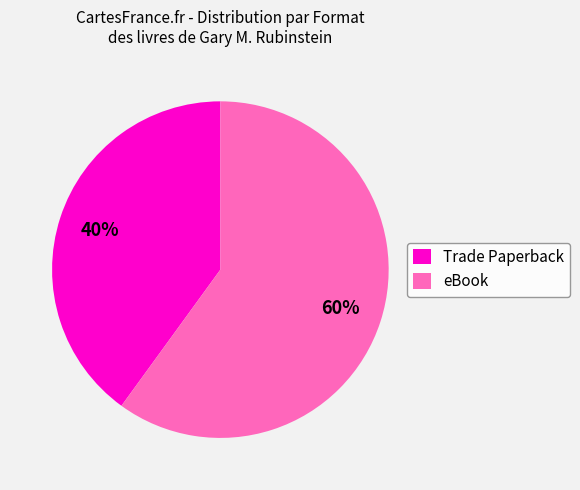

Between Trade Paperback and eBook, which is larger?

eBook